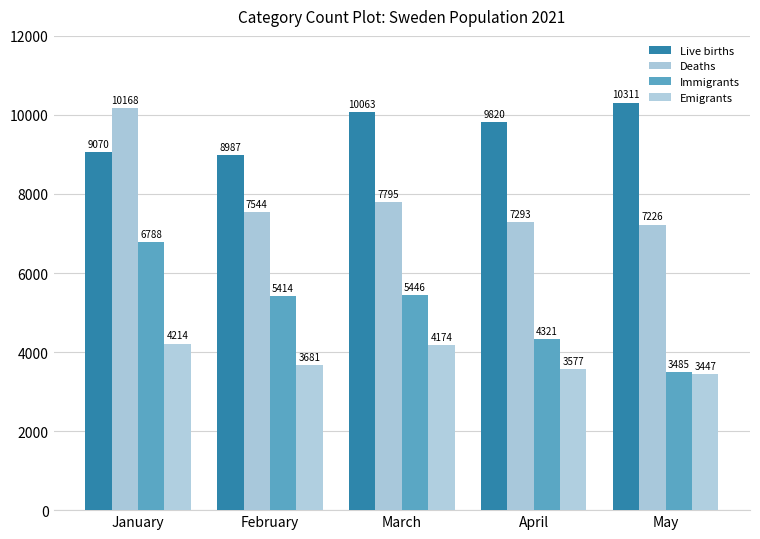

What is the value of the Deaths bar at the 3rd from the left?

7795